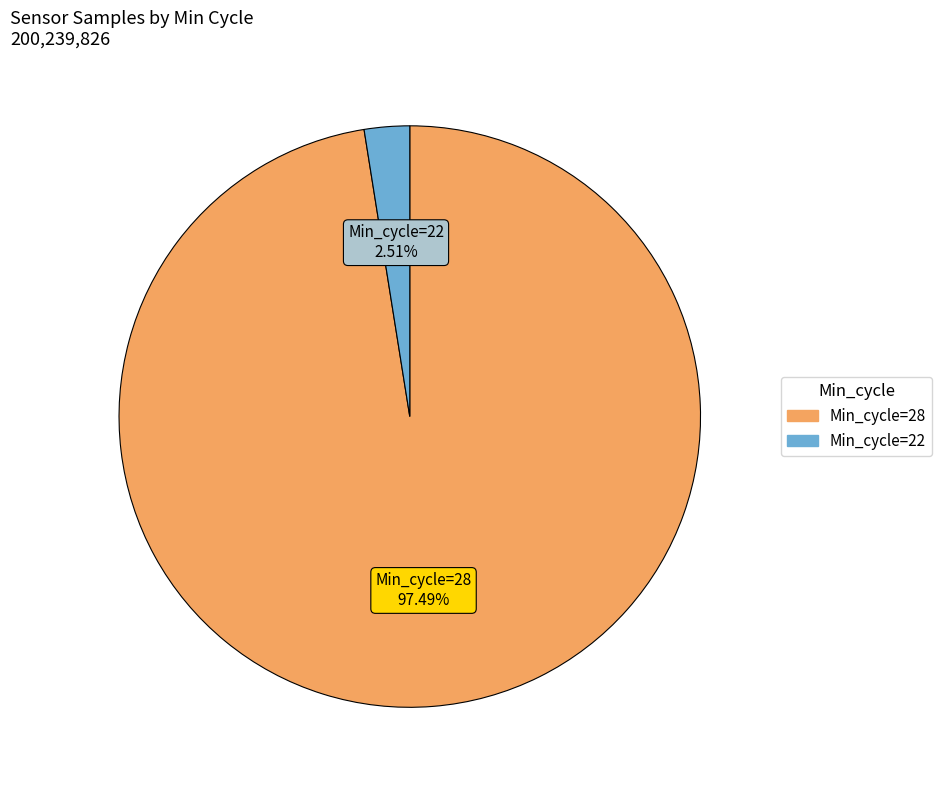

Is there a majority slice in this chart?

Yes